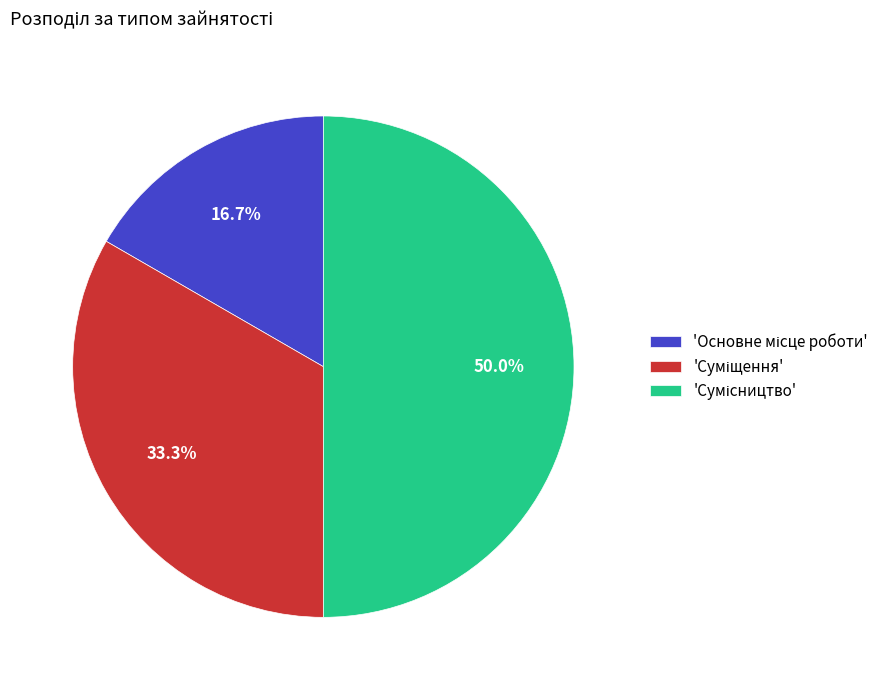

Count the number of slices in the pie.

3